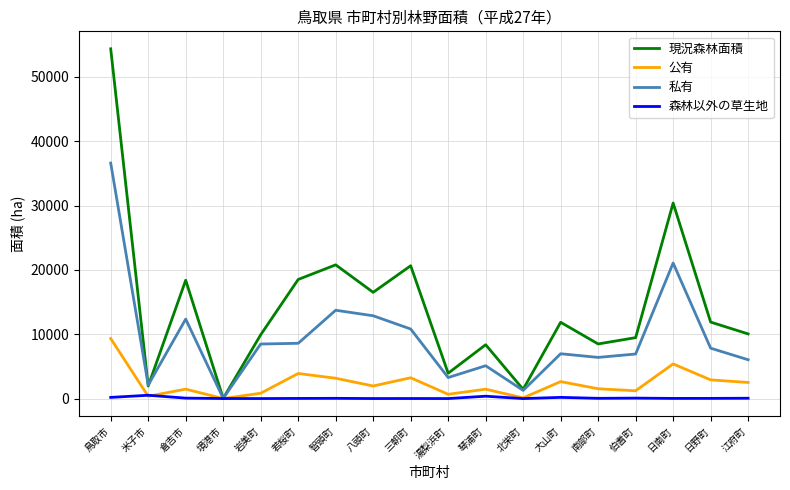

What is the maximum value shown in the chart?

54376